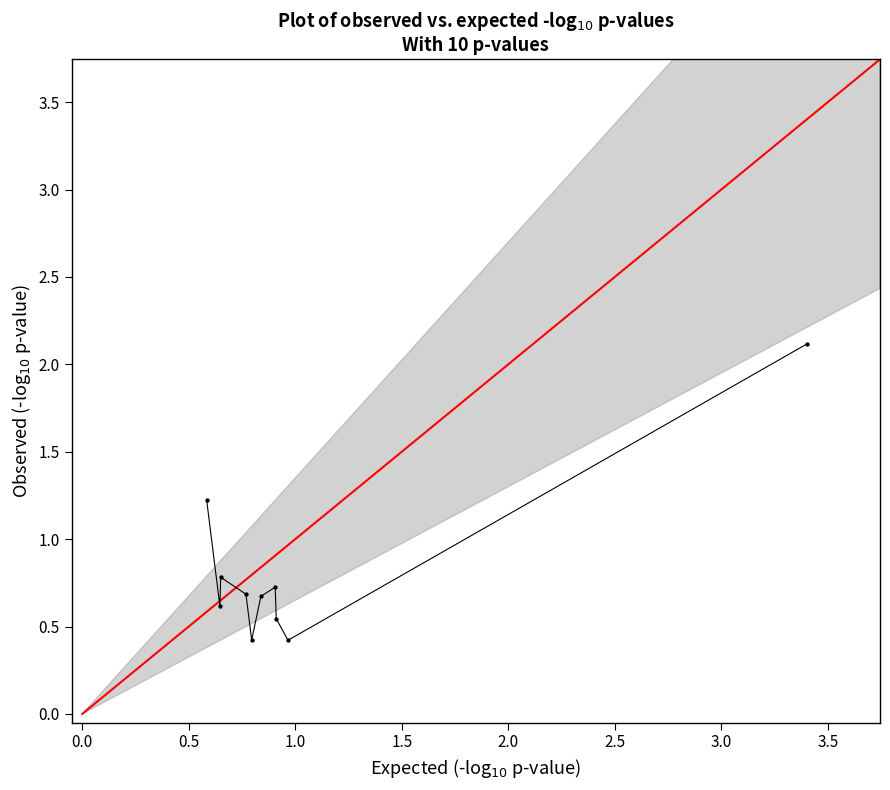

What is the average Y value?

0.8